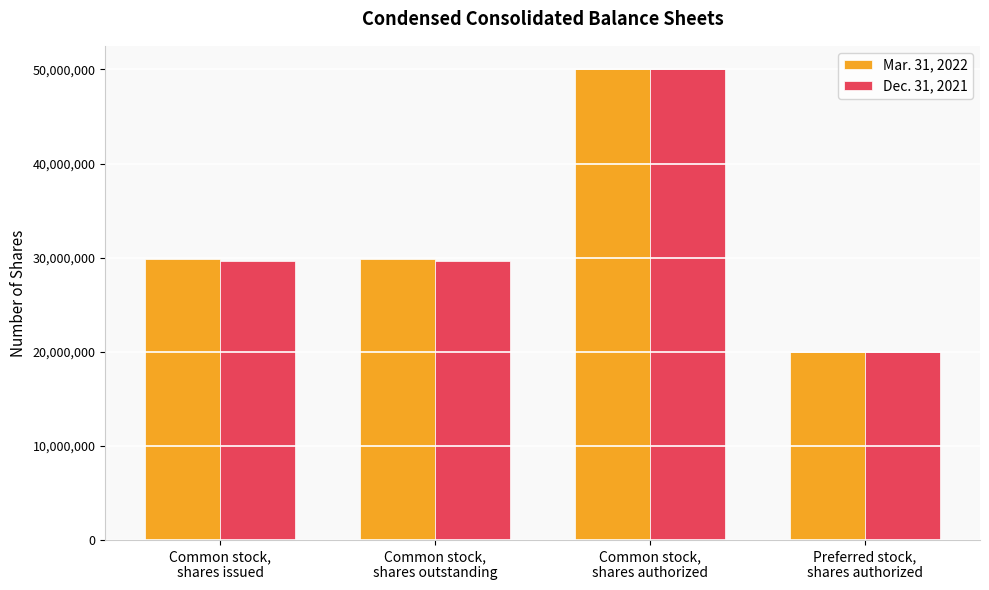

What are all the series names shown in the legend?

Mar. 31, 2022, Dec. 31, 2021